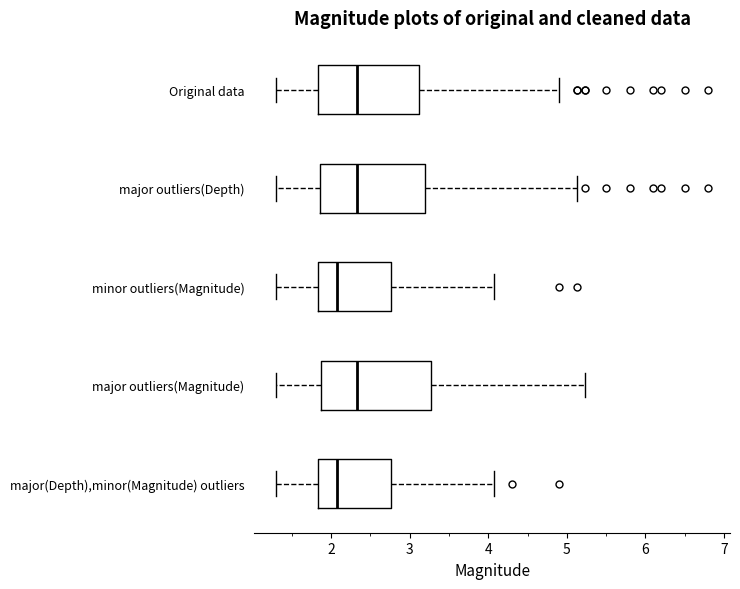

Where is the left edge of the box for major(Depth),minor(Magnitude) outliers on the x-axis? The values are not printed on the chart, so give them approximately, as read against the axis.

1.8